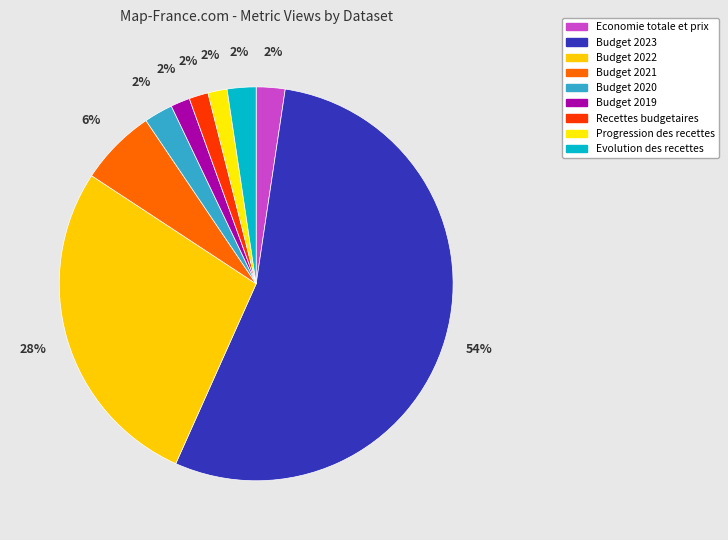

How many segments does this pie chart have?

9